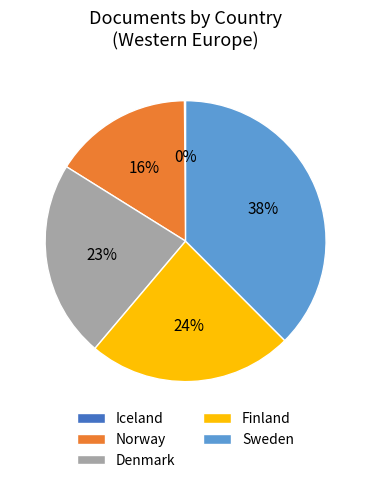

To the nearest percent, what percentage of the pie is Sweden?

38%